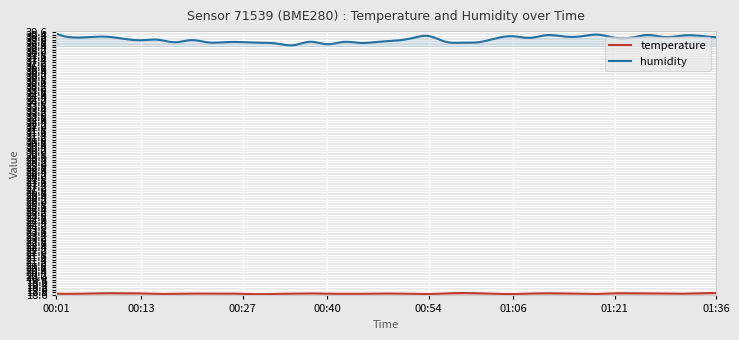

At how many categories does at least one series exceed 35?

300